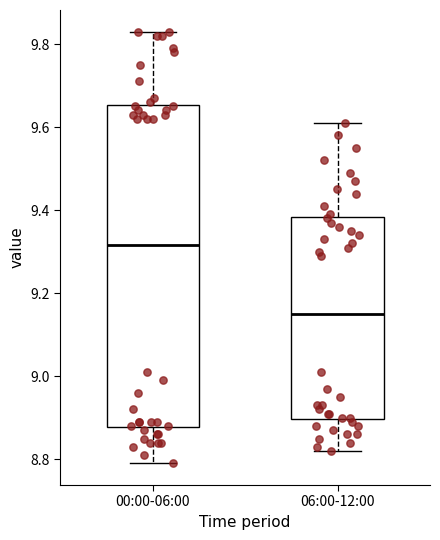

Reading left to right, read every box against the y-axis: the position of its median line, the range the box covers, and the ends of its whiskers. The values are not printed on the chart, so give them approximately, as read against the axis.

00:00-06:00: median 9.32, box 8.88 to 9.66, whiskers 8.80 to 9.84
06:00-12:00: median 9.16, box 8.90 to 9.38, whiskers 8.82 to 9.62